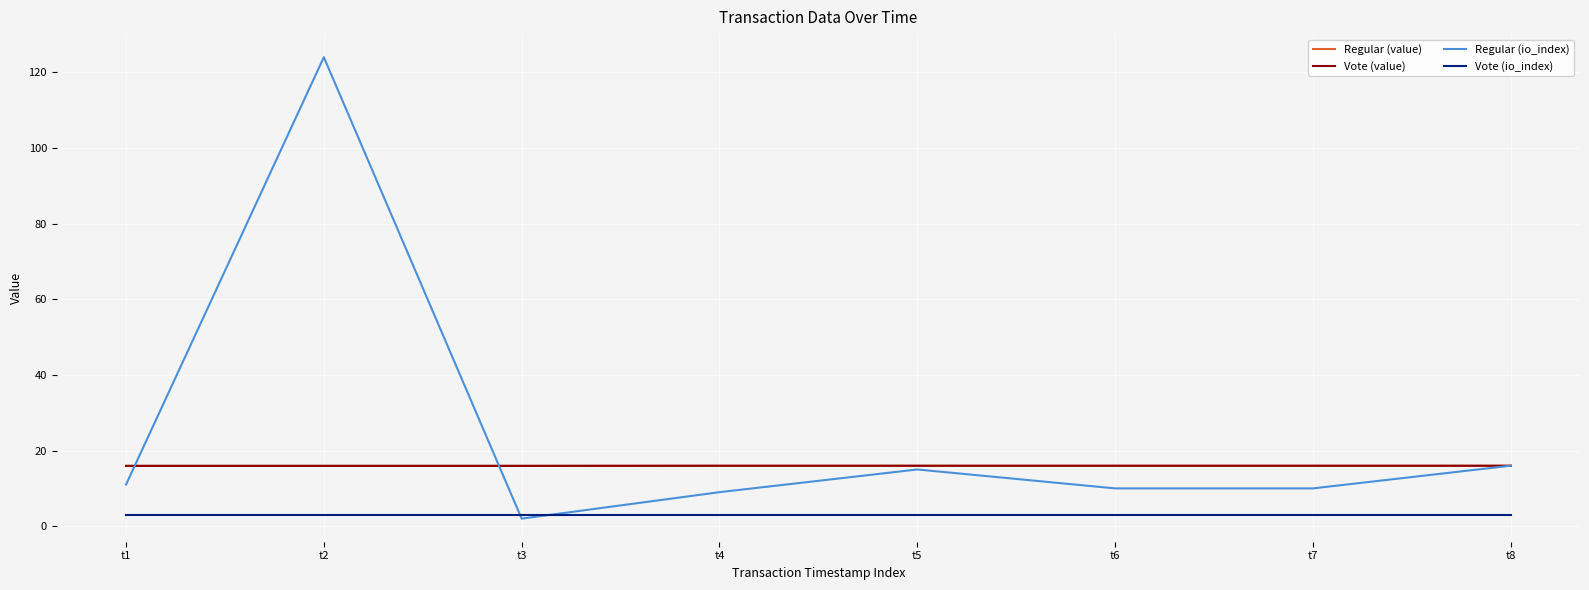

True or false: Regular (value) and Vote (io_index) cross at least once.

False